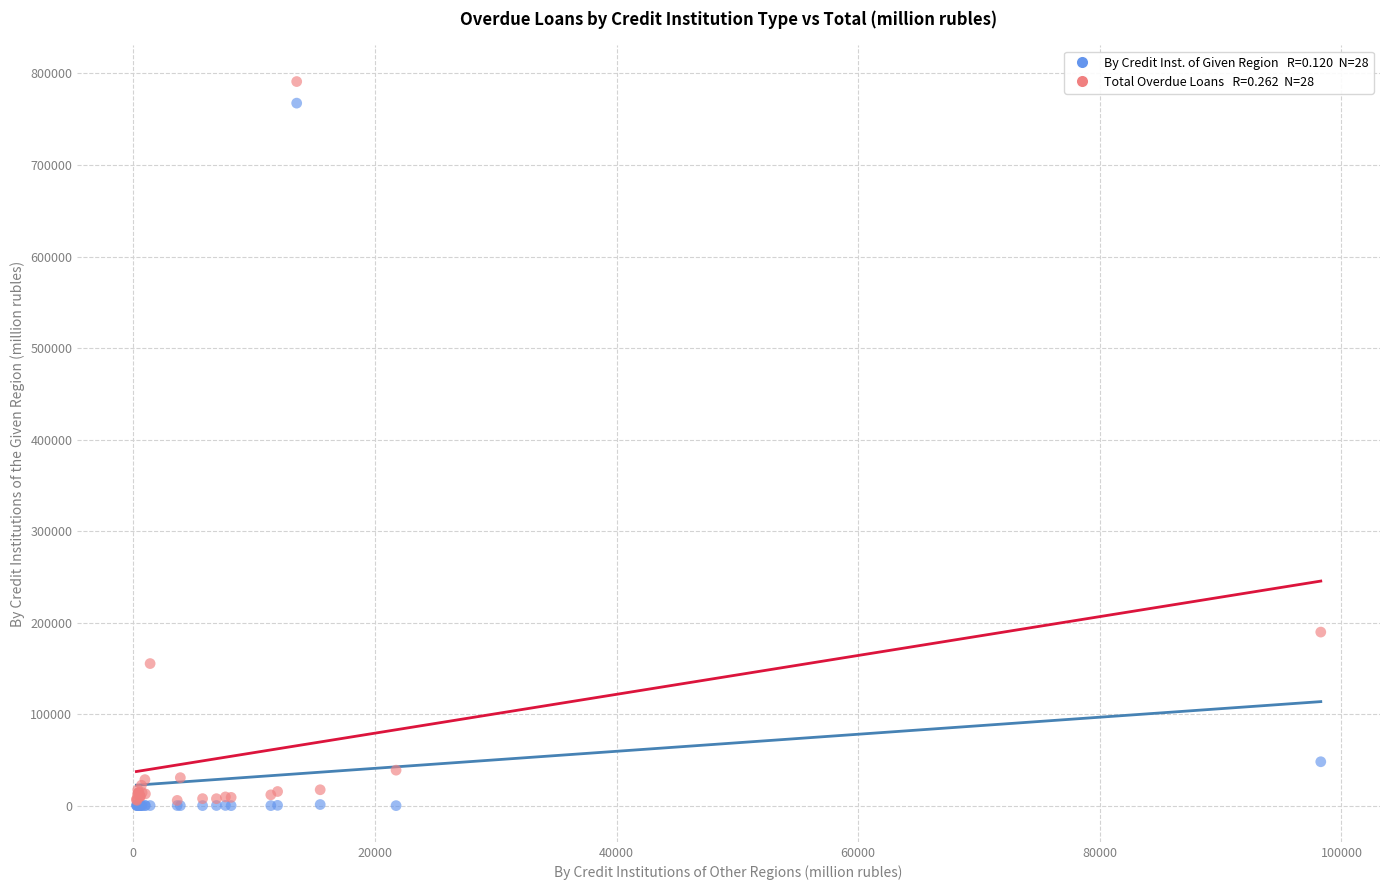

Across all series, what Y value is closest to 395581?

189625